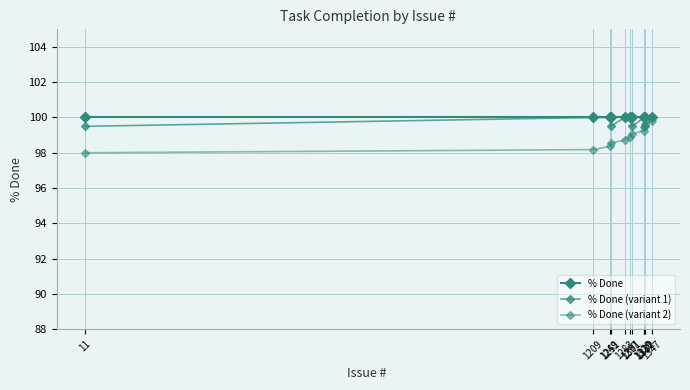

Is it true that % Done (variant 2) equals 98.2 at 1209?

True